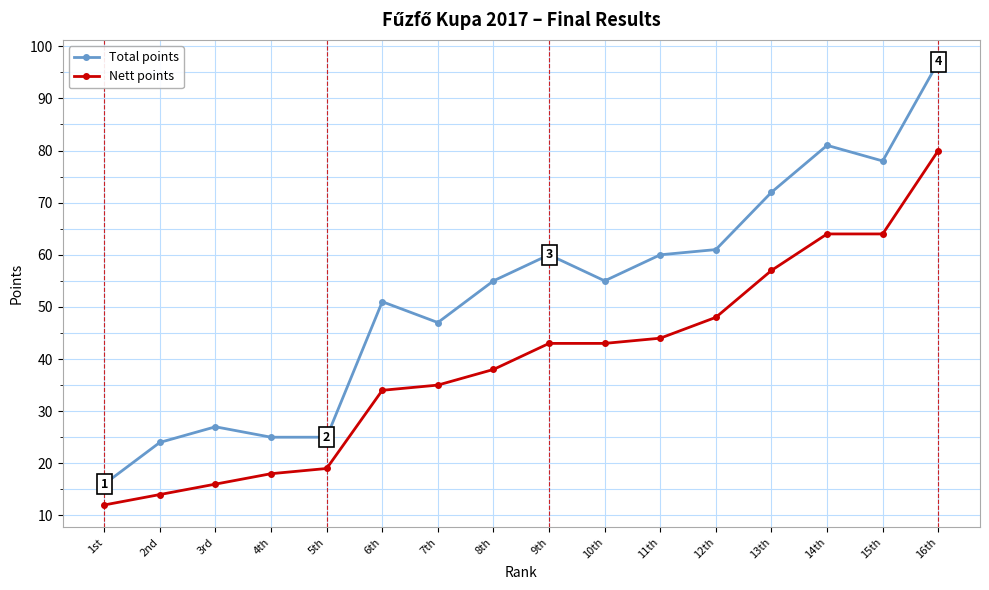

Is it true that Nett points equals 89 at 13th?

False